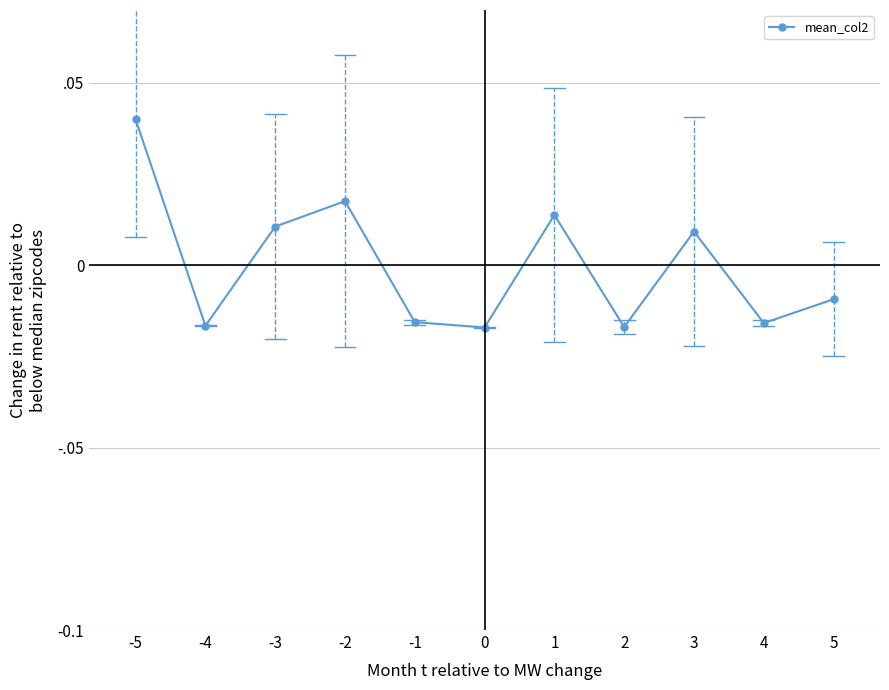

Does the chart have visible grid lines?

Yes